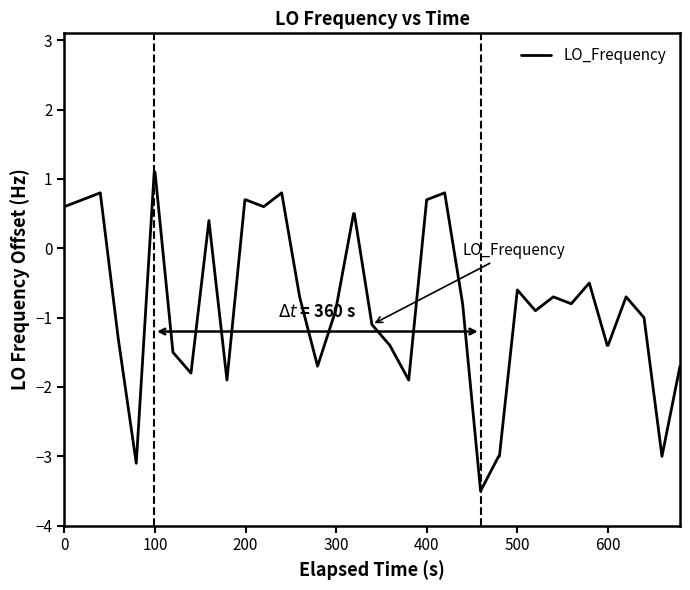

How many values are below 0?

26